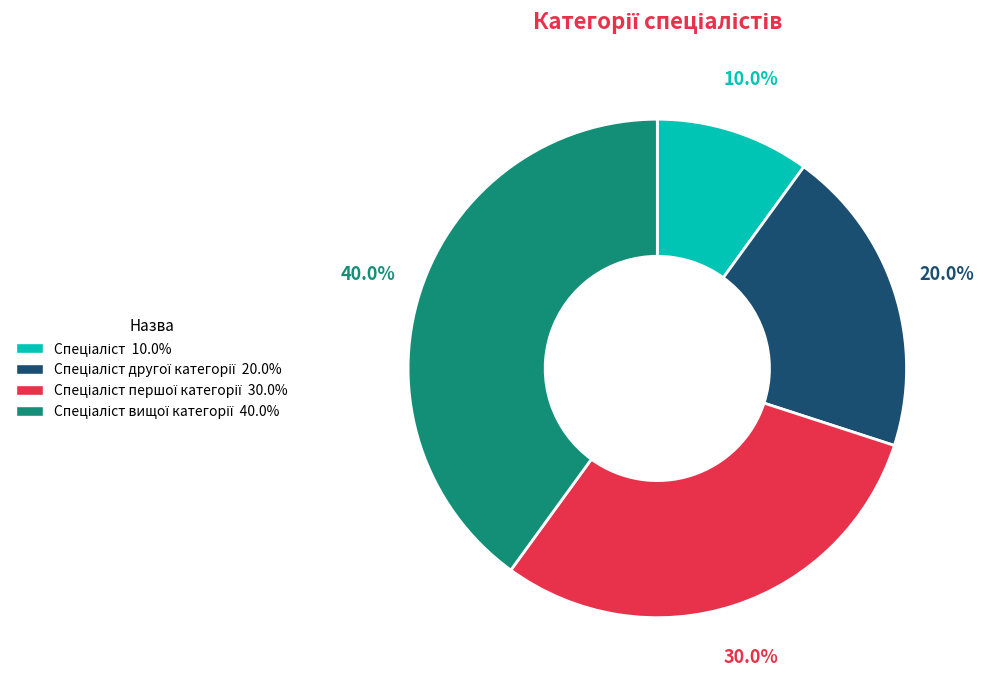

Does any single category account for the majority?

No